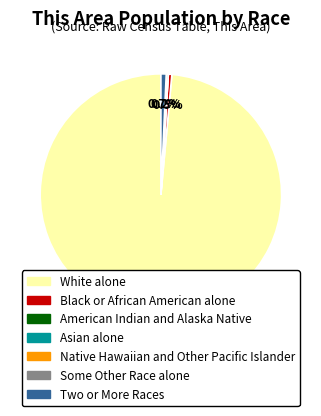

What is the largest slice in the pie chart?

White alone